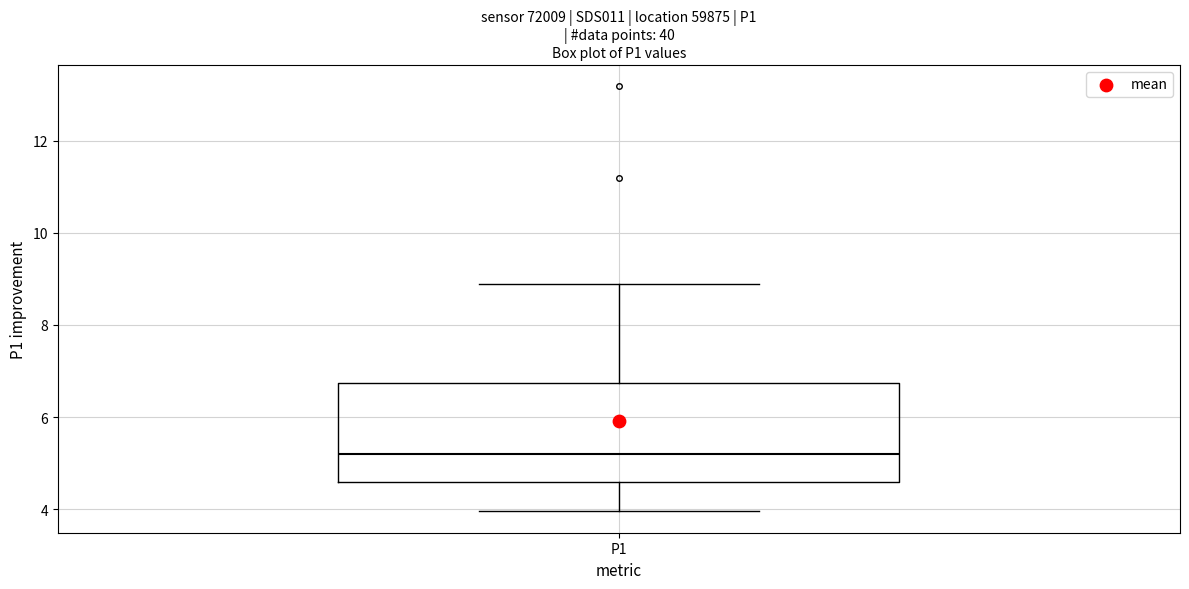

Where is the lower edge of the box for P1 on the y-axis? The values are not printed on the chart, so give them approximately, as read against the axis.

4.6